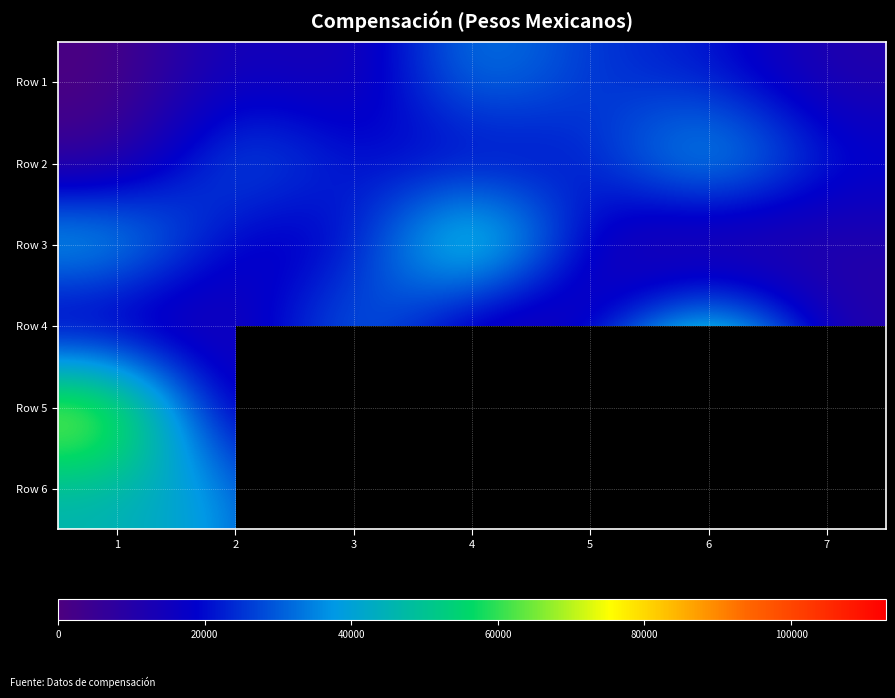

Rank the series by their maximum value, from lowest to highest.

Row 1, Row 6, Row 4, Row 2, Row 3, Row 5